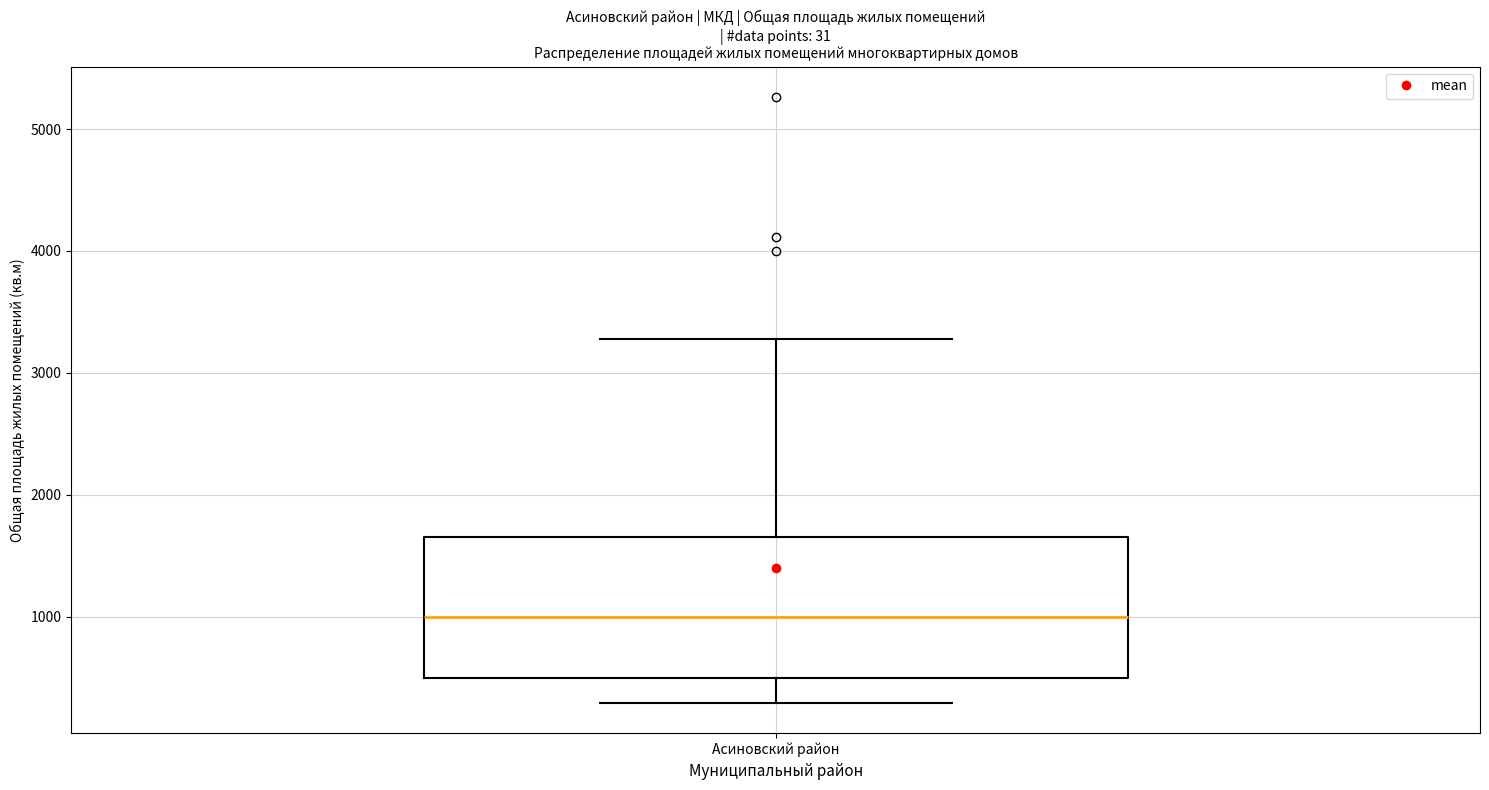

Read this box plot against the y-axis: the position of the median line, the range covered by the box, and the ends of both whiskers. The values are not printed on the chart, so give them approximately, as read against the axis.

median 1000, box 500 to 1700, whiskers 300 to 3300